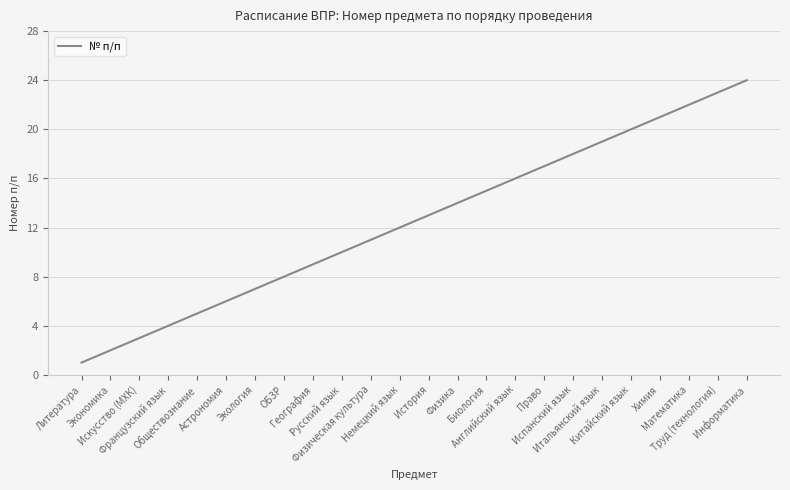

What value does the data have at Право, to the nearest 5?

15